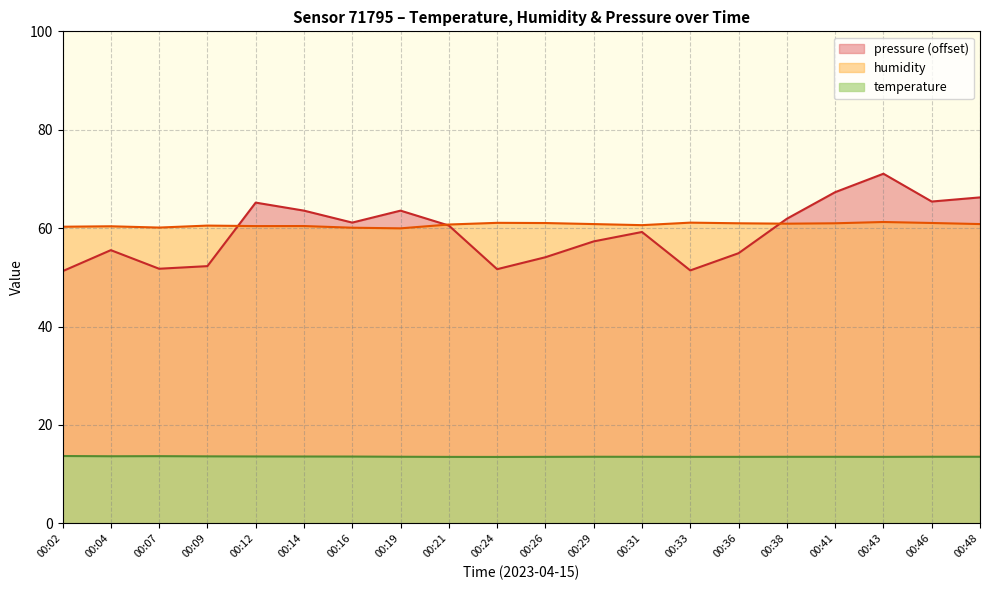

How many values in the humidity series are below 60?

1